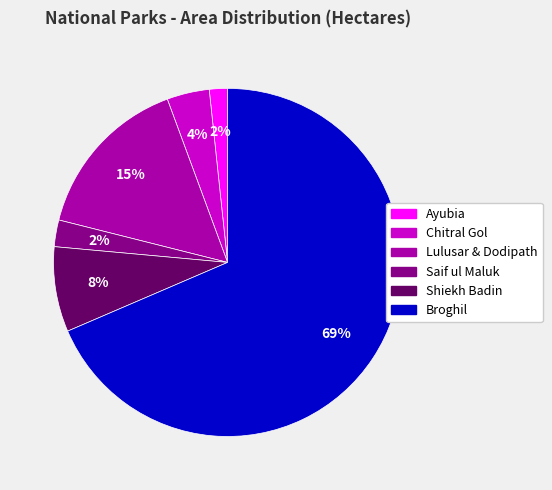

Which category has the biggest portion of the pie?

Broghil